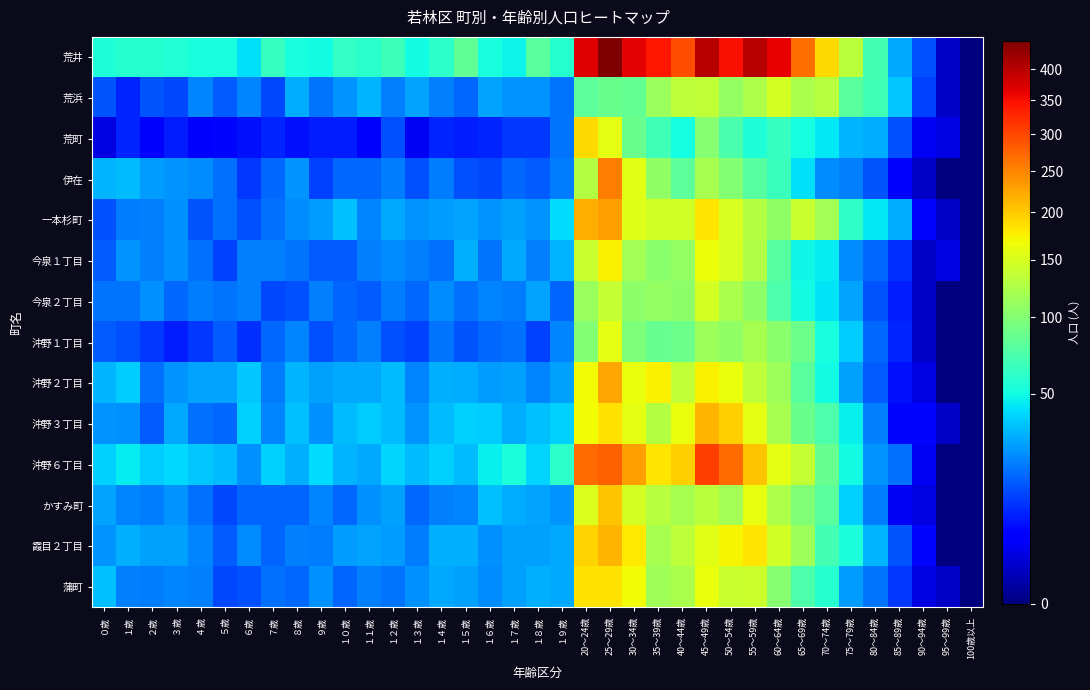

Which series has the largest total across all categories?

荒井